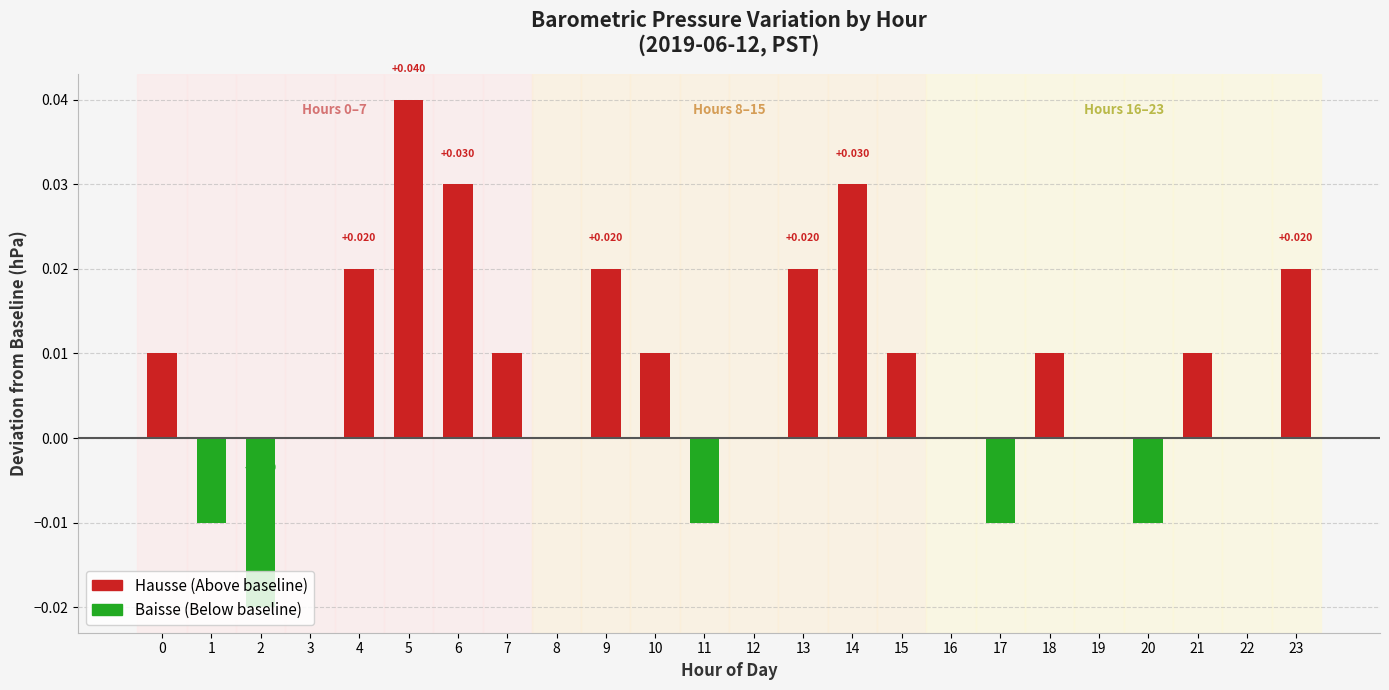

Are the bars horizontal?

No